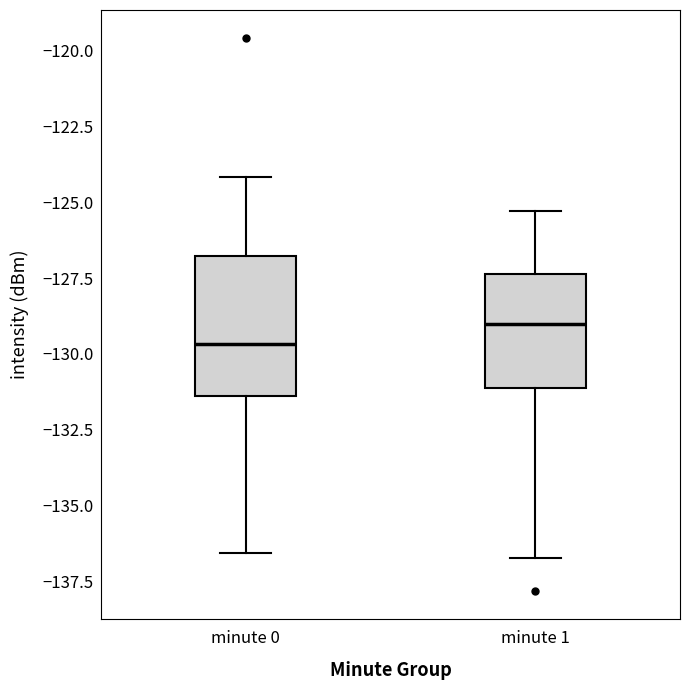

Where is the upper edge of the box for minute 1 on the y-axis? The values are not printed on the chart, so give them approximately, as read against the axis.

-127.5